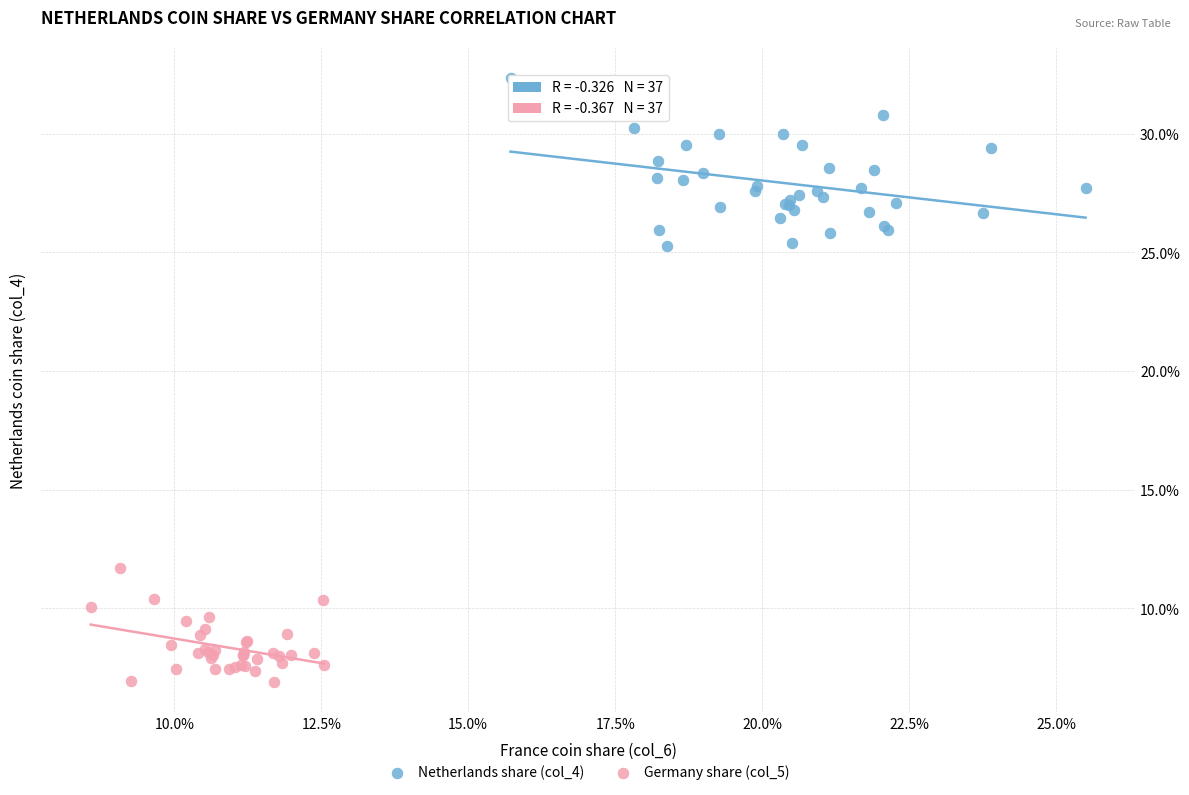

Which series reaches the minimum Y coordinate?

Germany share (col_5)